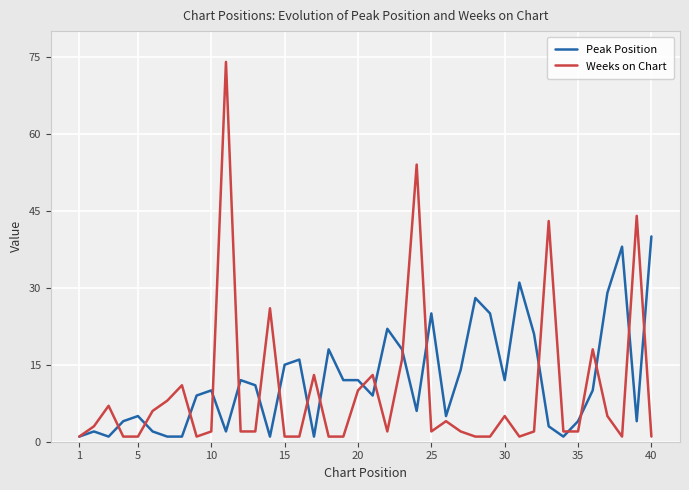

Which series has the widest spread of values?

Weeks on Chart